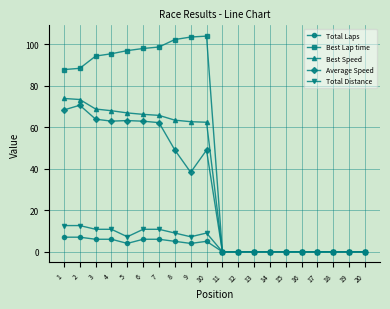

The value of Total Laps at 14 is 0.0. True or false?

True